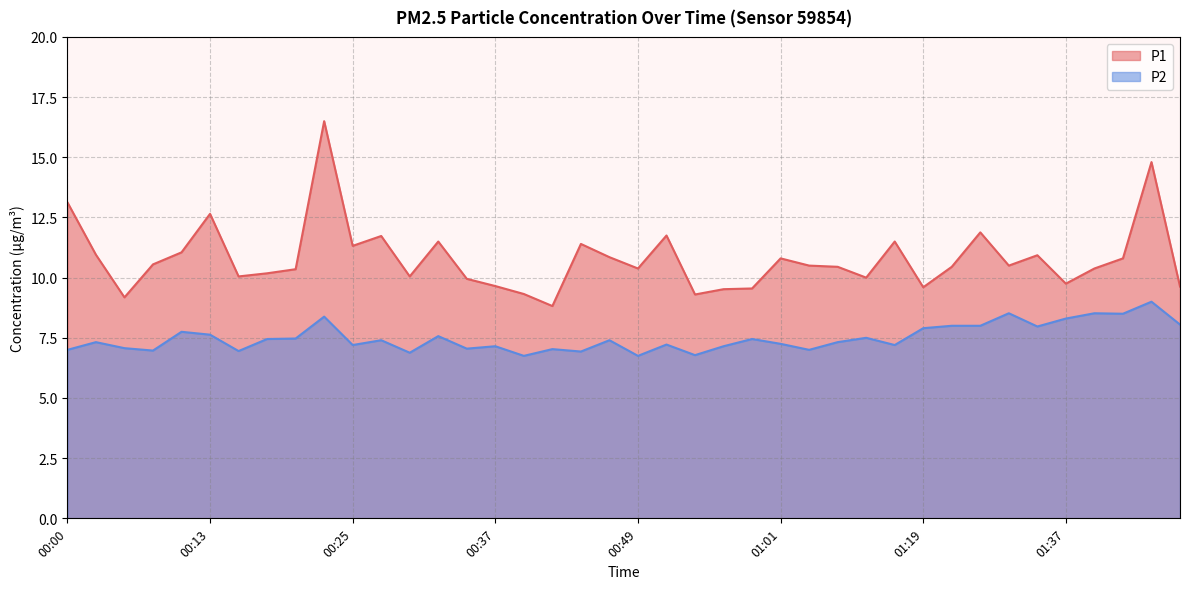

Reading left to right, what are all the values shown in this chart?

P1: 00:00=13.1	00:03=10.9	00:05=9.2	00:08=10.6	00:10=11.1	00:13=12.7	00:15=10.1	00:18=10.2	00:20=10.3	00:22=16.5	00:25=11.3	00:27=11.7	00:30=10.1	00:32=11.5	00:35=9.9	00:37=9.7	00:39=9.3	00:42=8.8	00:44=11.4	00:47=10.8	00:49=10.4	00:52=11.8	00:54=9.3	00:56=9.5	00:59=9.6	01:01=10.8	01:04=10.5	01:06=10.4	01:09=10.0	01:14=11.5	01:19=9.6	01:22=10.4	01:24=11.9	01:32=10.5	01:34=10.9	01:37=9.8	01:39=10.4	01:42=10.8	01:44=14.8	01:46=9.6
P2: 00:00=7.0	00:03=7.3	00:05=7.1	00:08=7.0	00:10=7.8	00:13=7.6	00:15=7.0	00:18=7.5	00:20=7.5	00:22=8.4	00:25=7.2	00:27=7.4	00:30=6.9	00:32=7.6	00:35=7.0	00:37=7.2	00:39=6.8	00:42=7.0	00:44=6.9	00:47=7.4	00:49=6.8	00:52=7.2	00:54=6.8	00:56=7.2	00:59=7.5	01:01=7.2	01:04=7.0	01:06=7.3	01:09=7.5	01:14=7.2	01:19=7.9	01:22=8.0	01:24=8.0	01:32=8.5	01:34=8.0	01:37=8.3	01:39=8.5	01:42=8.5	01:44=9.0	01:46=8.1